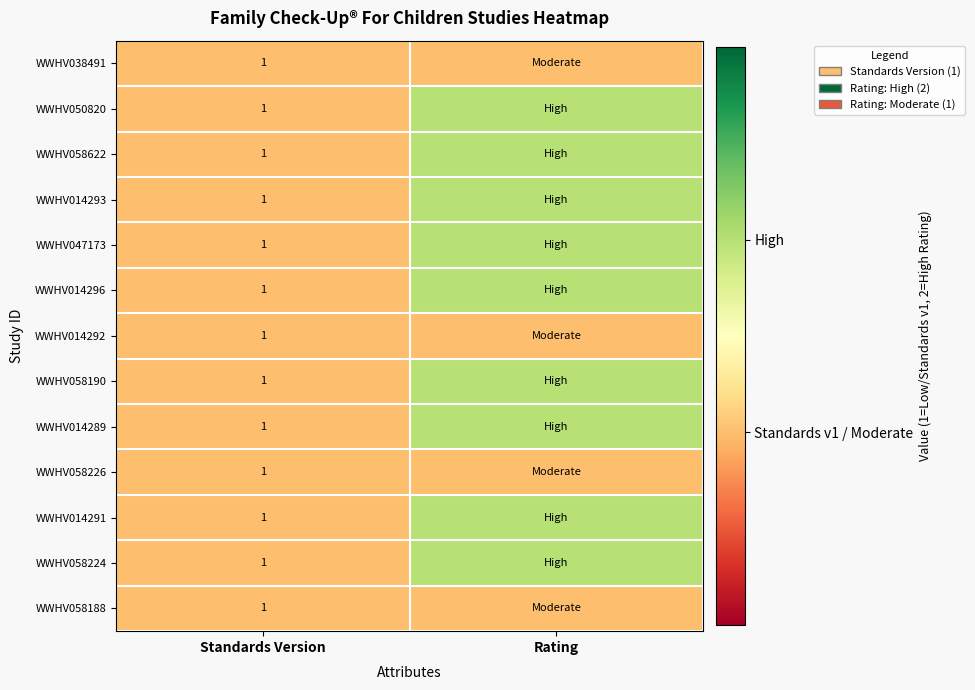

True or false: WWHV058622 has a value of 1 at Standards Version.

True